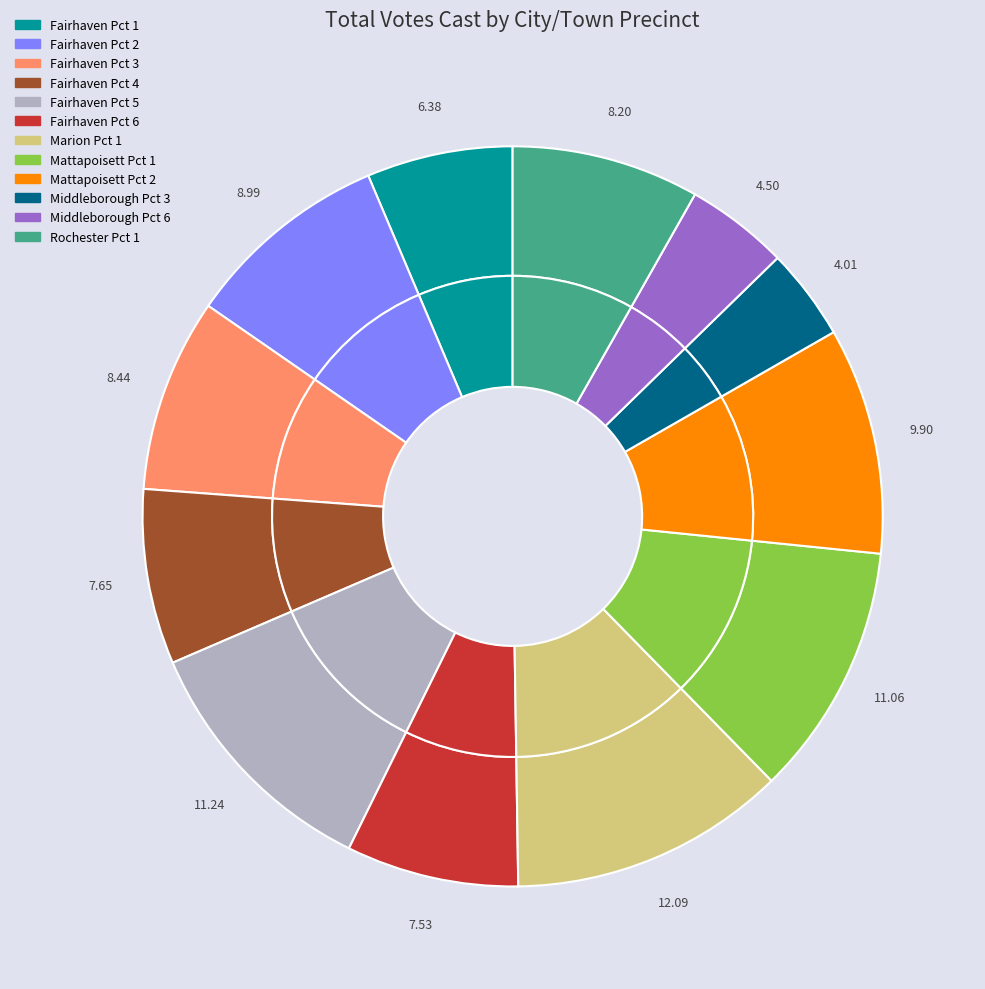

What is the ratio of the value at Fairhaven Pct 1 to the value at Fairhaven Pct 5?

0.6